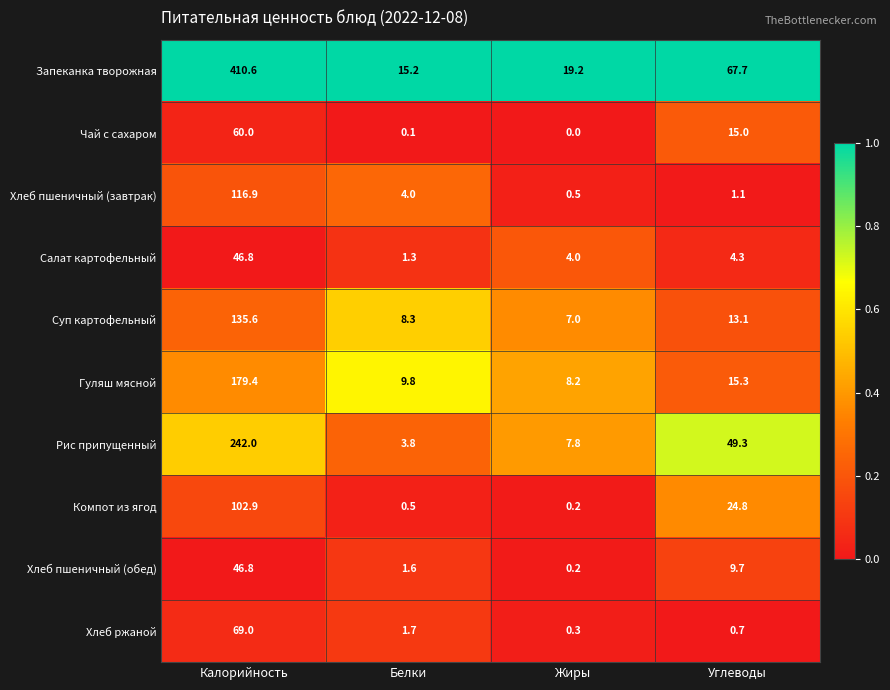

Is it true that Гуляш мясной equals 8.2 at Жиры?

True